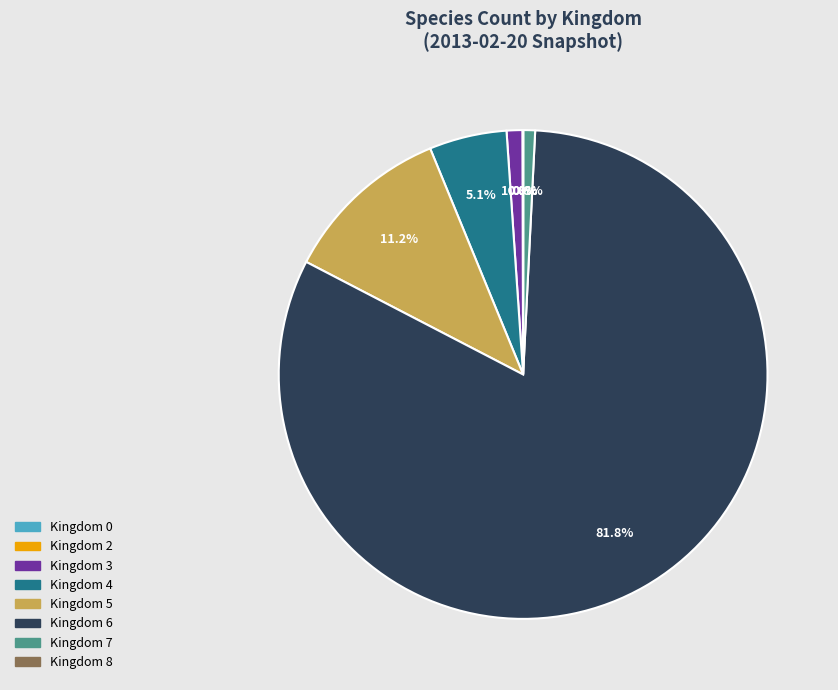

Is there a majority slice in this chart?

Yes